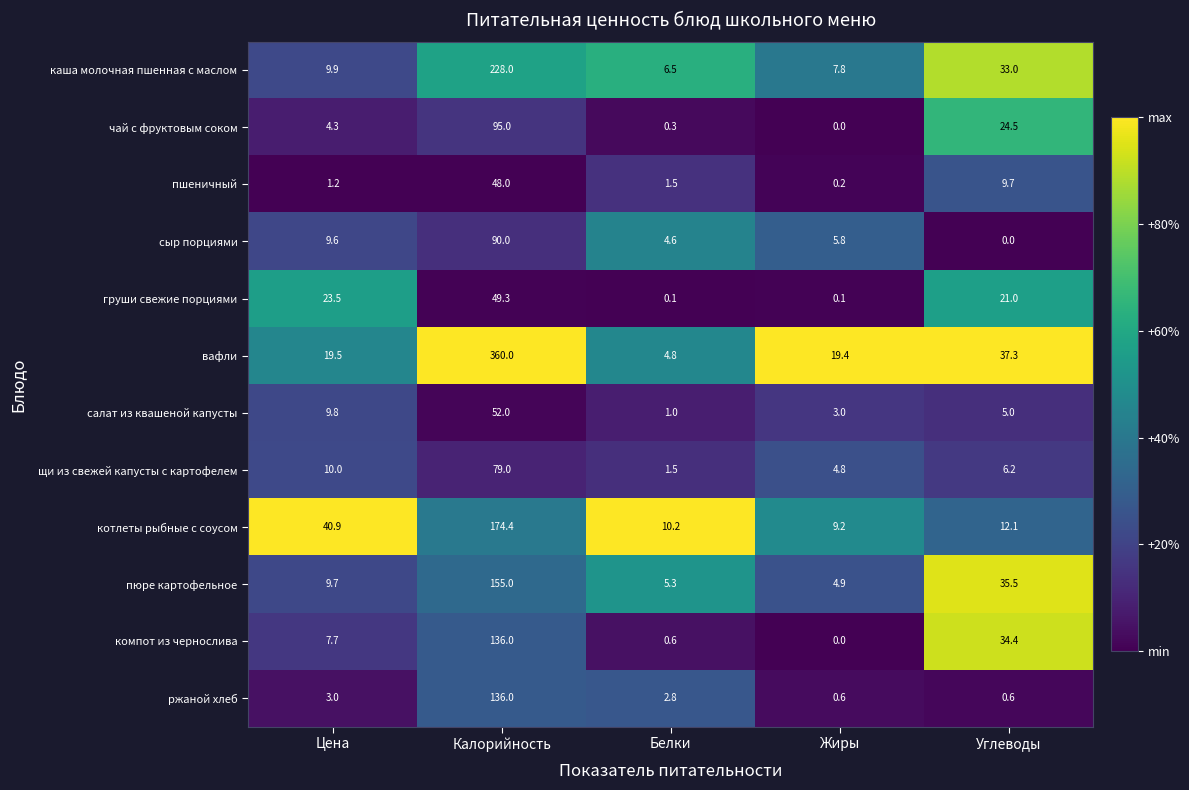

Is it true that пюре картофельное equals 13.8 at Цена?

False